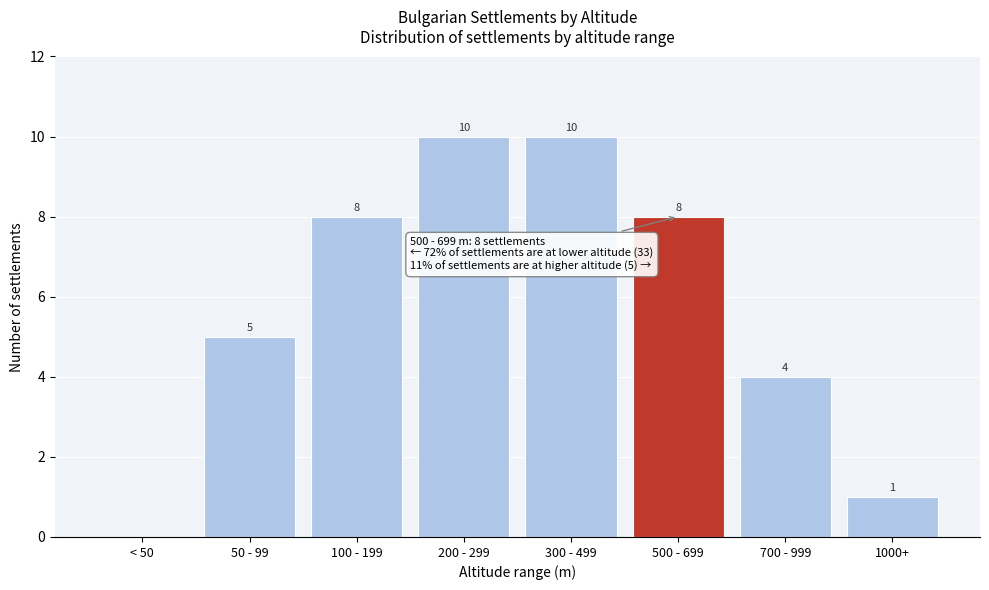

Reading right to left, list all the values displayed in this chart.

1000+=1	700 - 999=4	500 - 699=8	300 - 499=10	200 - 299=10	100 - 199=8	50 - 99=5	< 50=0